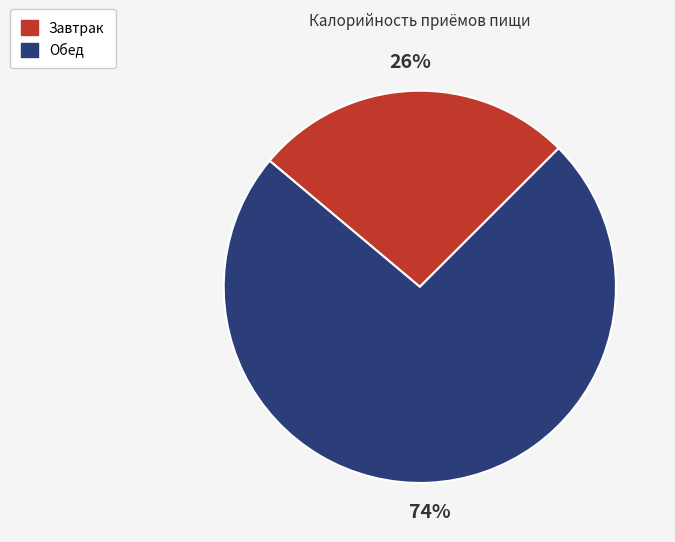

True or false: Завтрак accounts for 39% of the total.

False